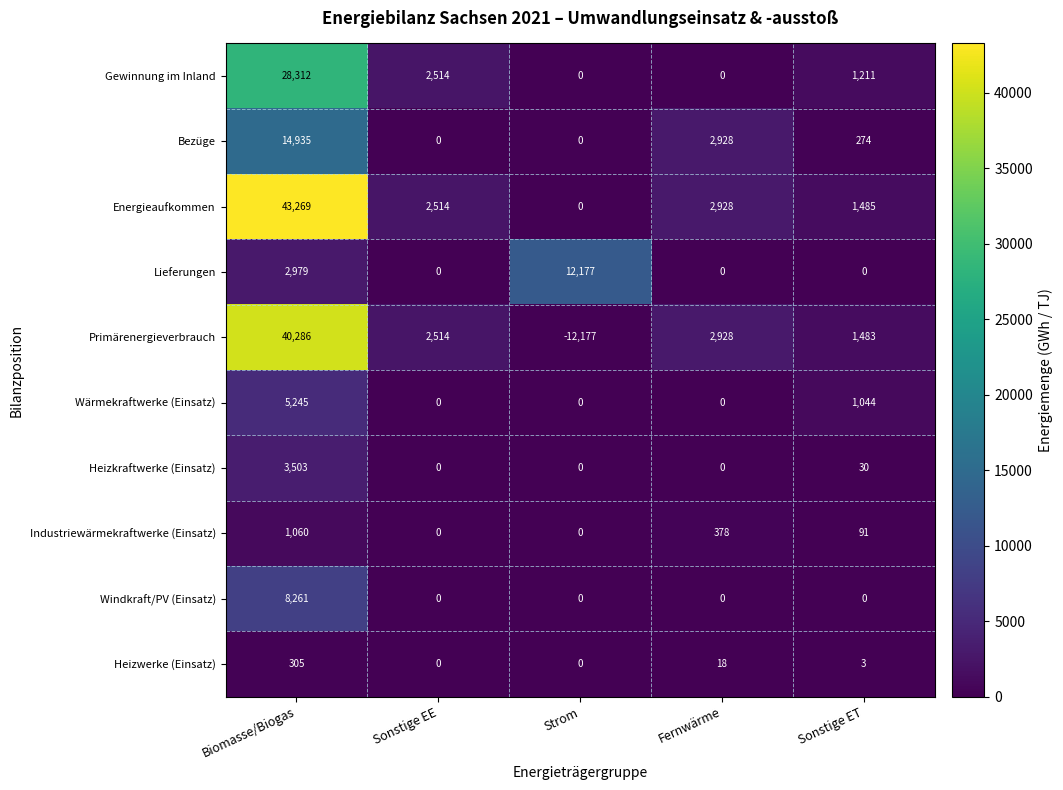

Is the value of Energieaufkommen at Fernwärme greater than the value of Industriewärmekraftwerke (Einsatz) at Sonstige ET?

Yes